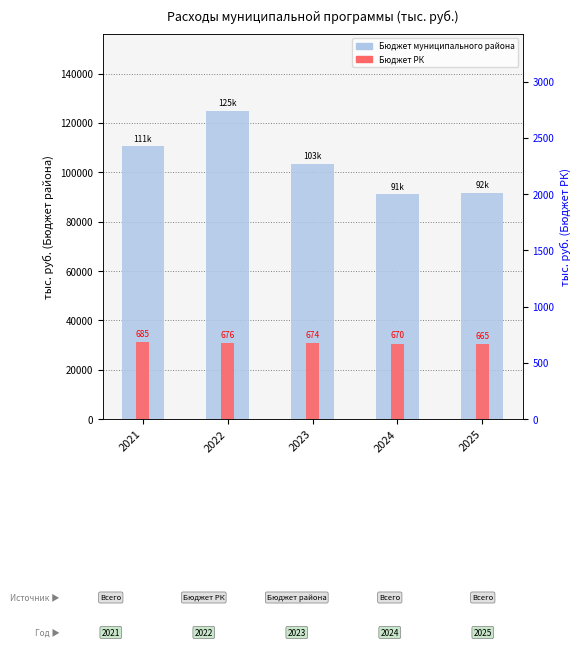

Where is Бюджет муниципального района nearest to the value 107970?

2021